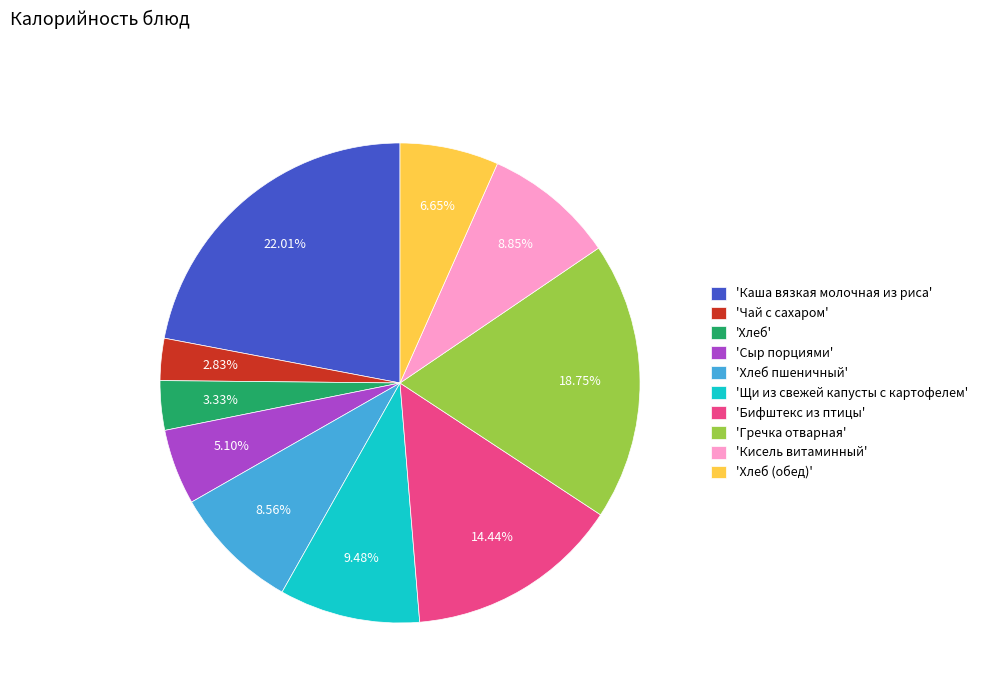

Which has a higher value, 'Каша вязкая молочная из риса' or 'Хлеб пшеничный'?

'Каша вязкая молочная из риса'